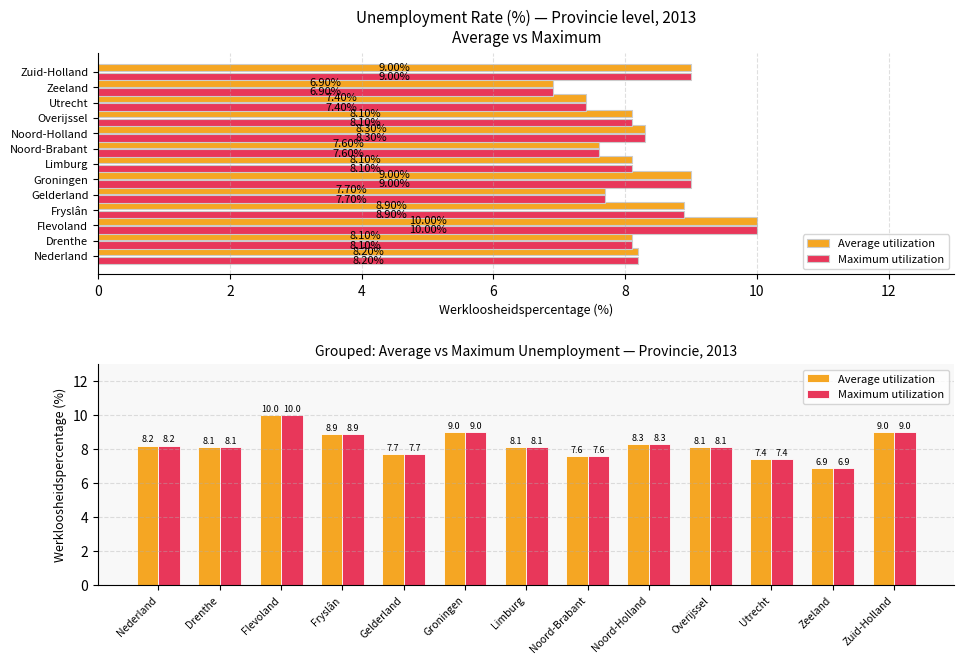

The Maximum utilization series shows 7.7 at Gelderland. True or false?

True